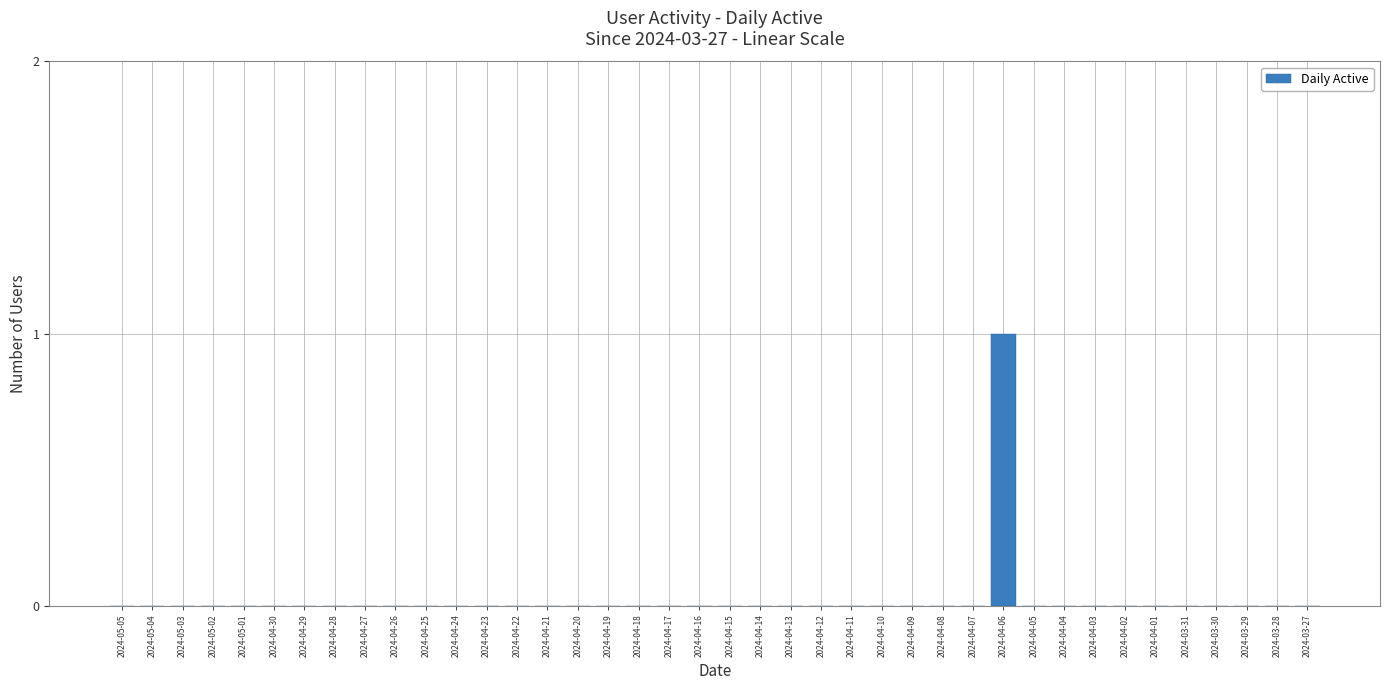

Are the bars horizontal?

No